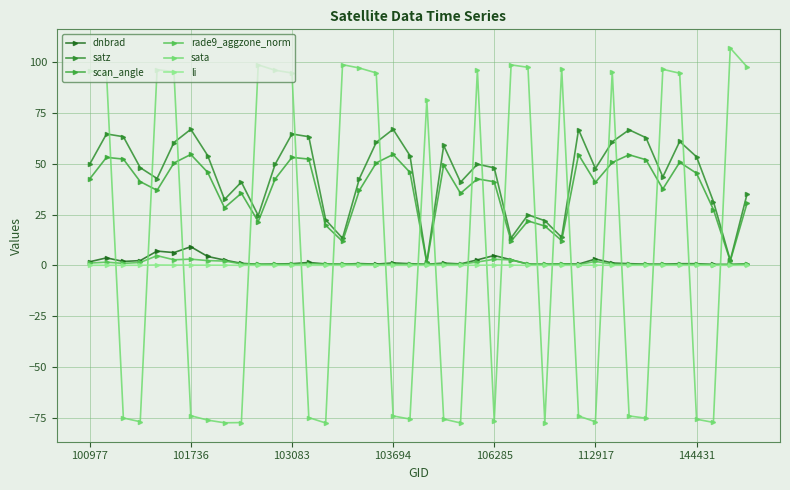

What is the sum of all li values?

1.0